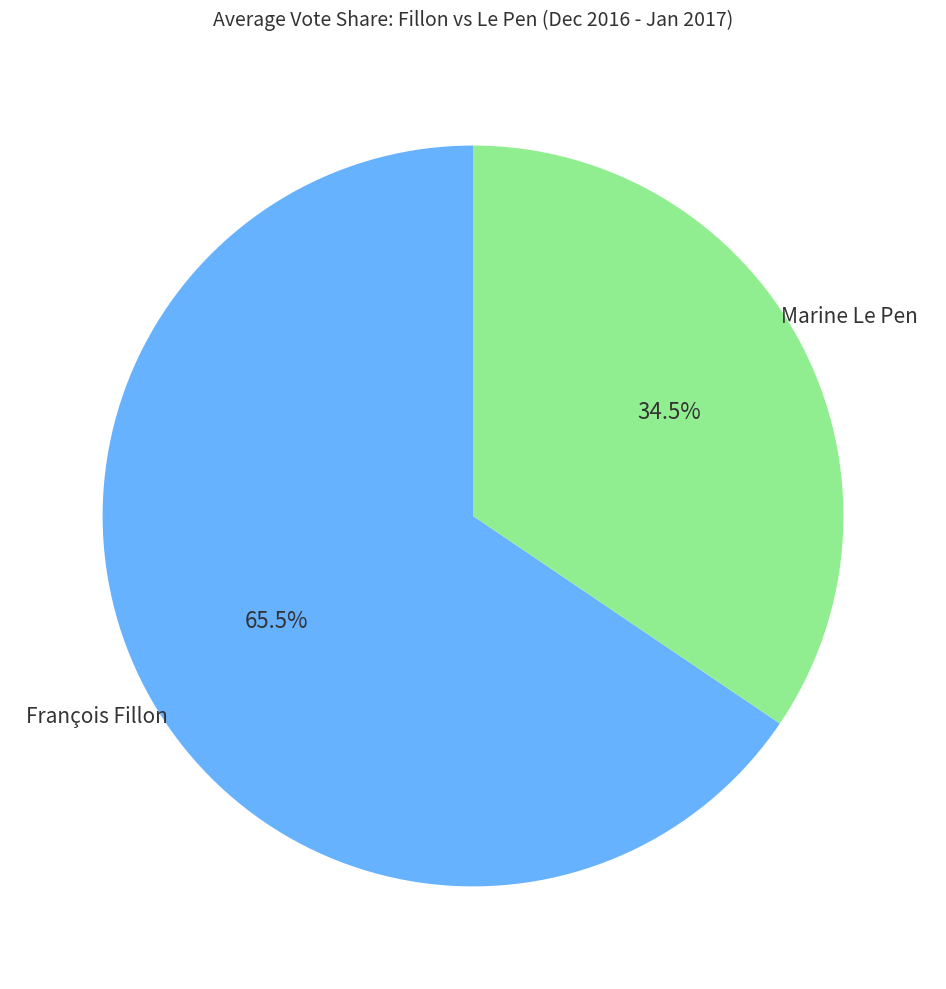

Count the number of slices in the pie.

2